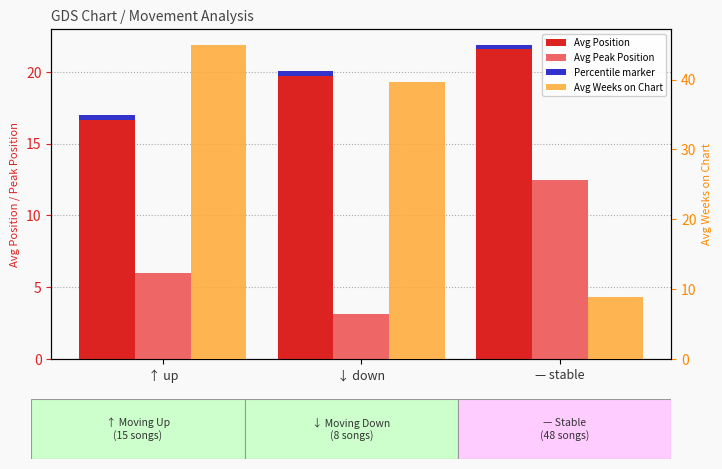

What is the smallest value displayed?

3.1